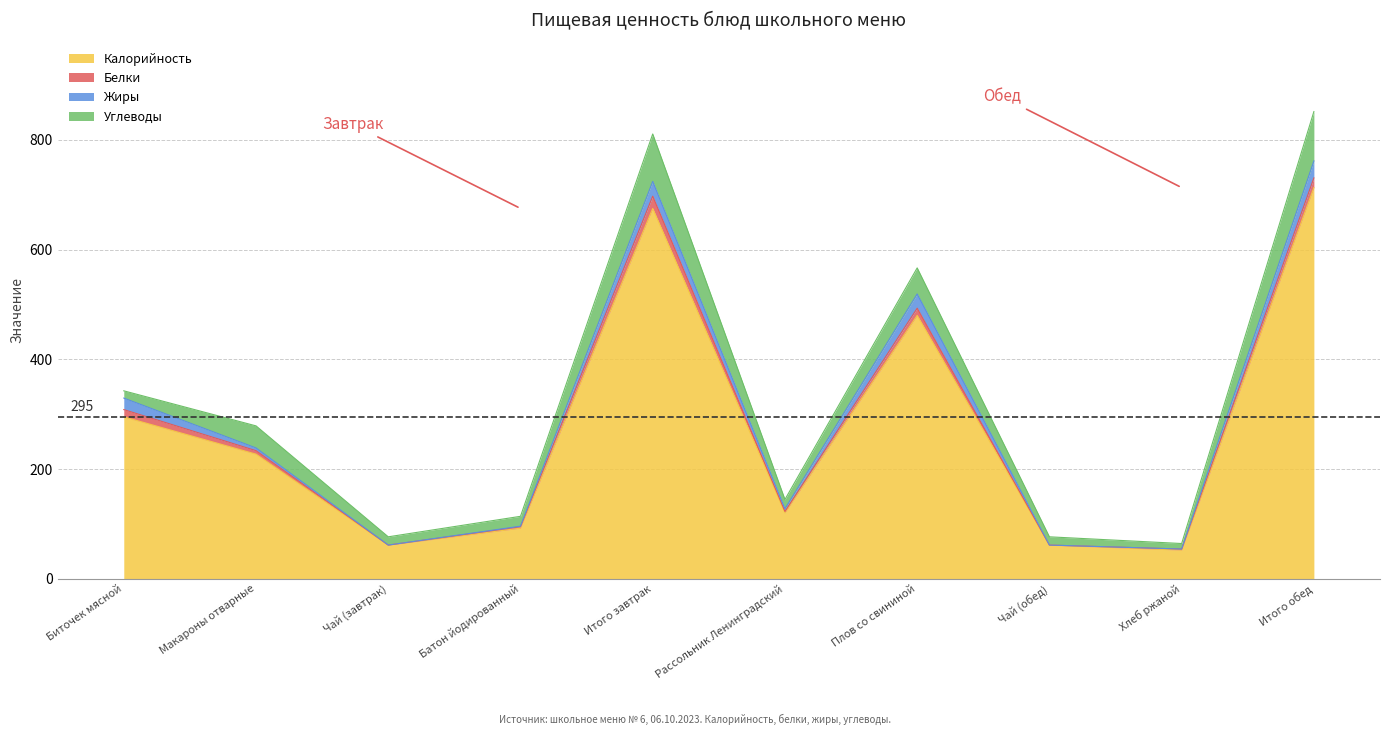

How many interior local peaks does the Белки series have?

2